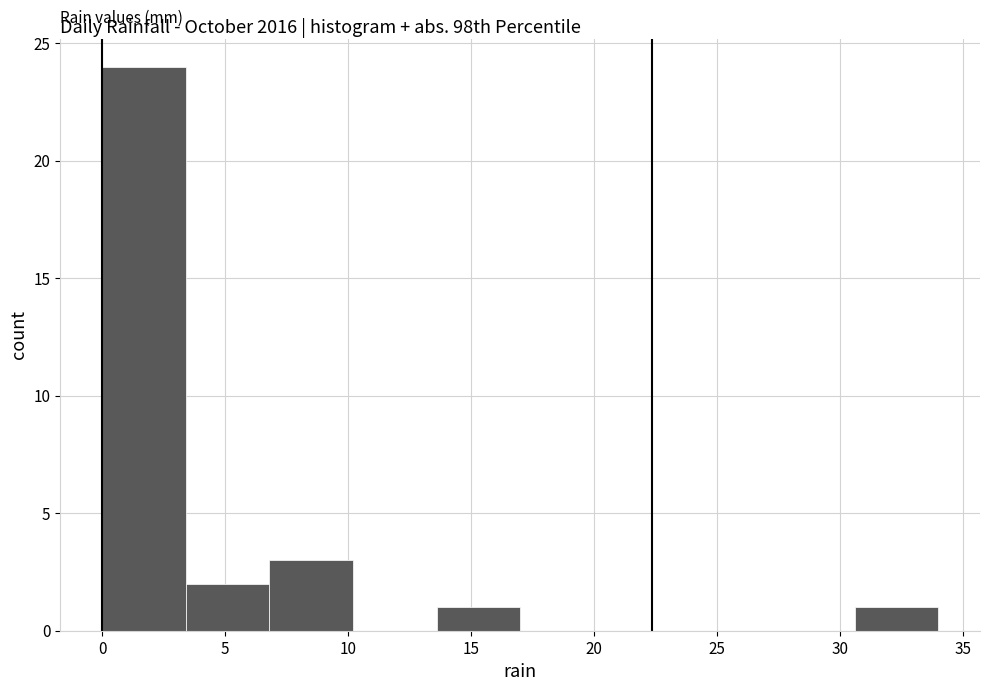

Which range on the x-axis has the tallest bar?

0.0 to 3.4